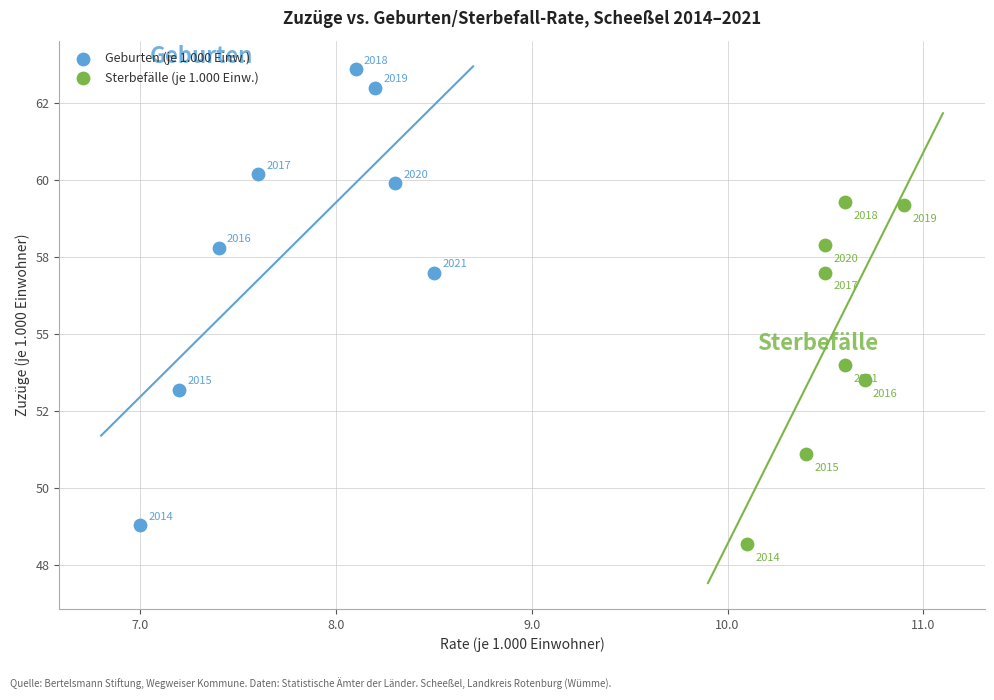

Which series contains the lowest Y value?

Sterbefälle (je 1.000 Einw.)